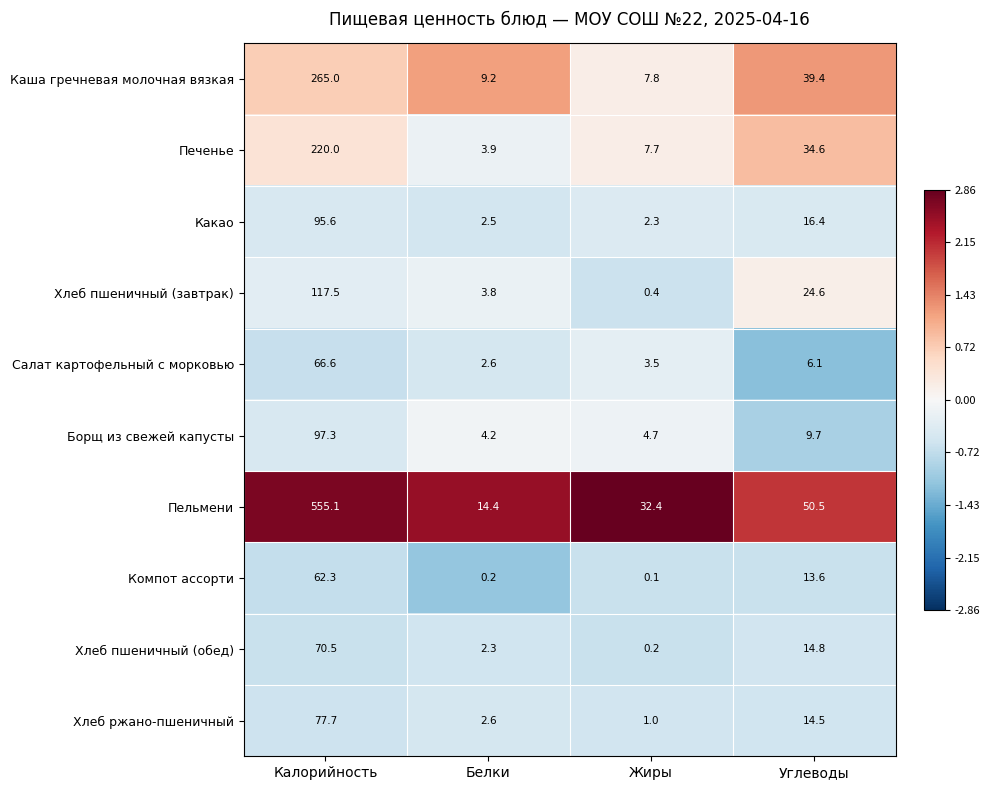

Is it true that Пельмени equals 50.5 at Углеводы?

True